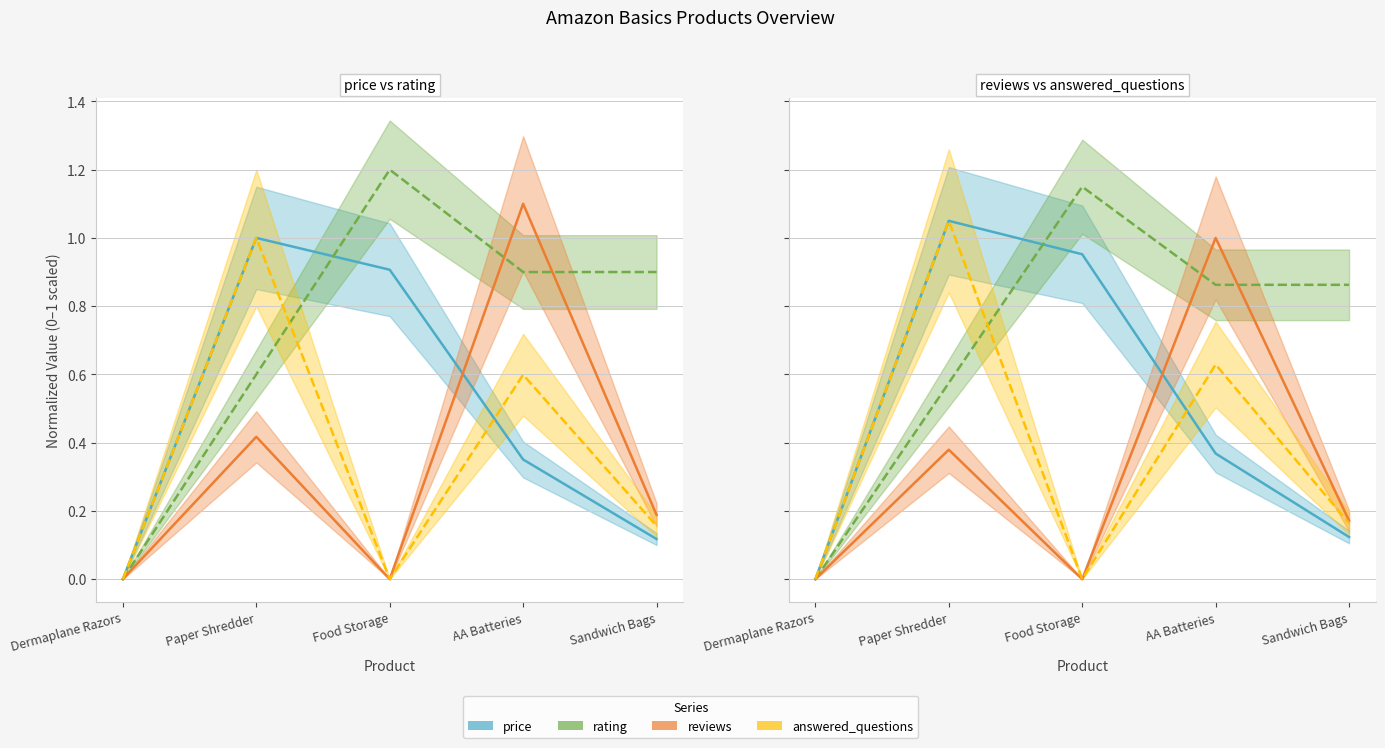

Reading left to right, transcribe all the data shown in this chart.

price: 0.0	1.0	0.9	0.4	0.1
rating: 0.0	0.6	1.1	0.9	0.9
reviews: 0.0	0.4	0.0	1.1	0.2
answered_questions: 0.0	1.0	0.0	0.6	0.2